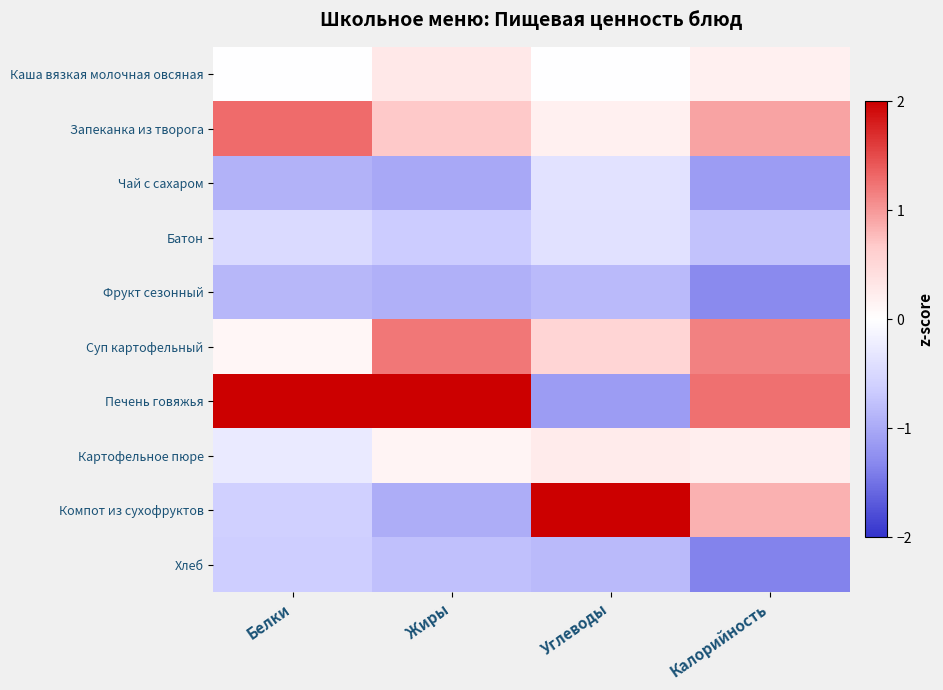

Between Жиры and Углеводы, which series saw the biggest shift?

Компот из сухофруктов